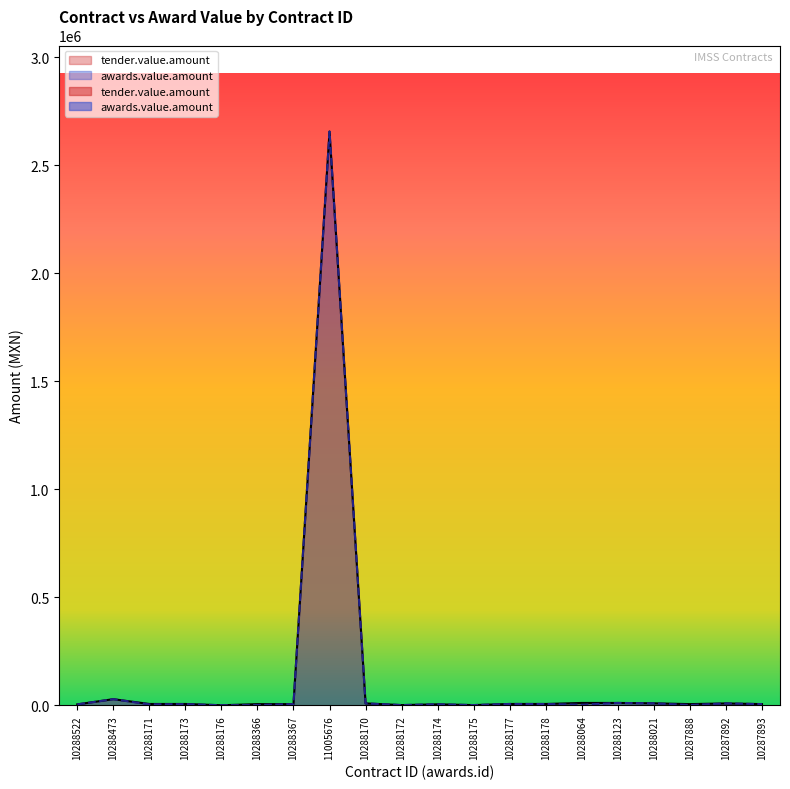

What is the label of the 3rd point from the right?

10287888